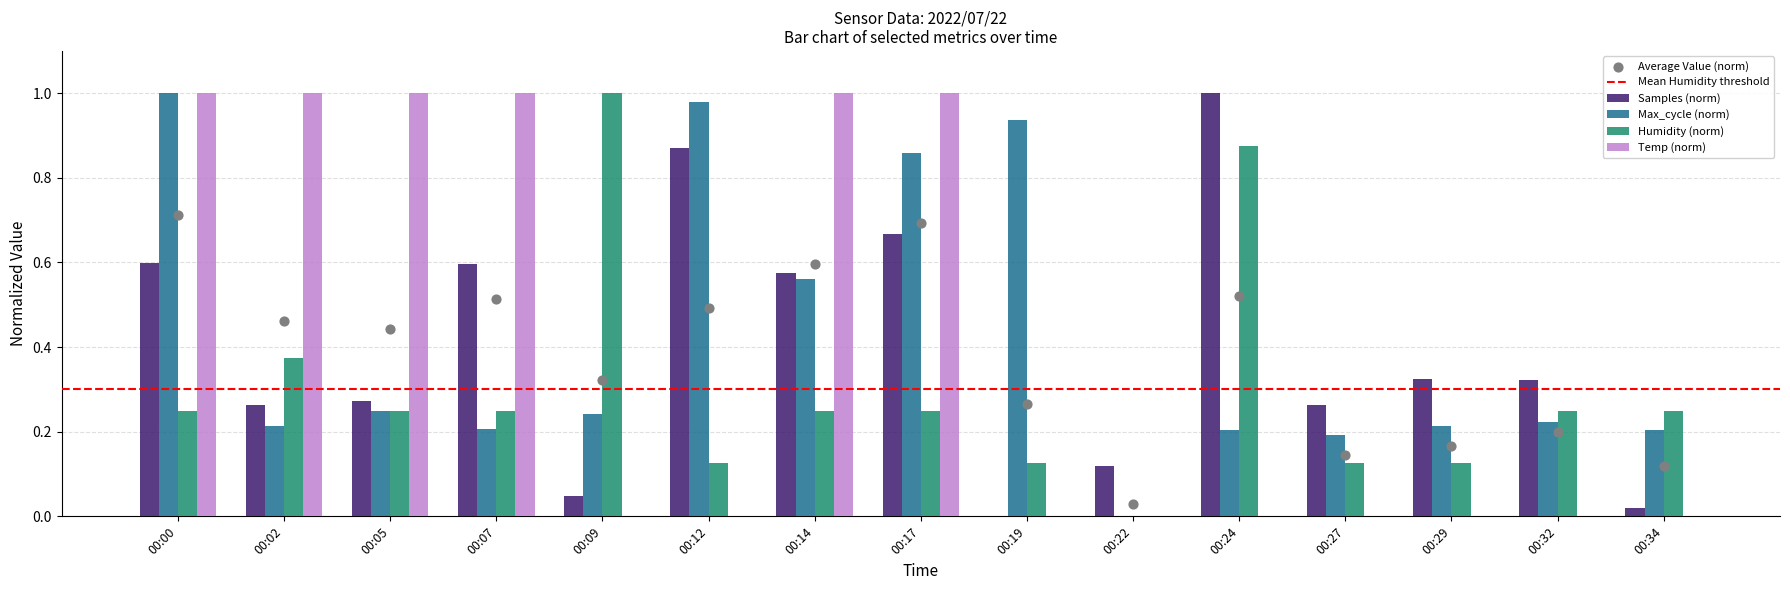

Which series has the largest Y range (max minus min)?

Samples